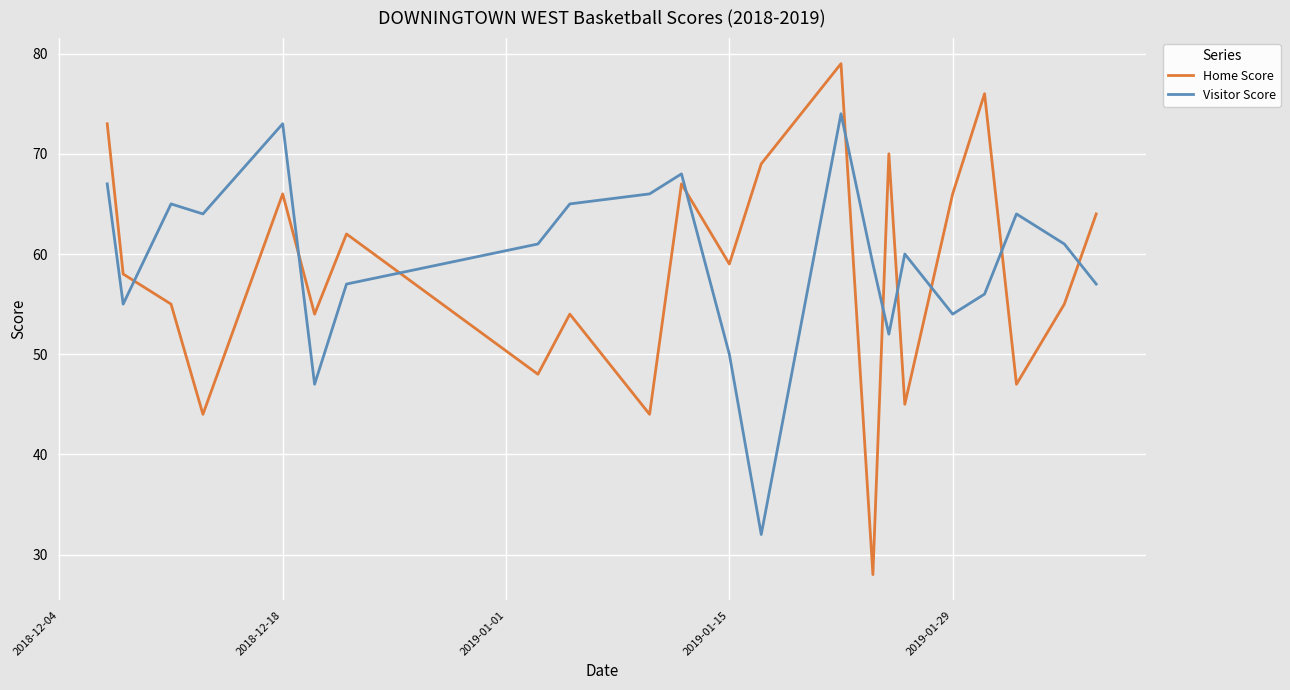

Rank the series by their maximum value, from lowest to highest.

Visitor Score, Home Score